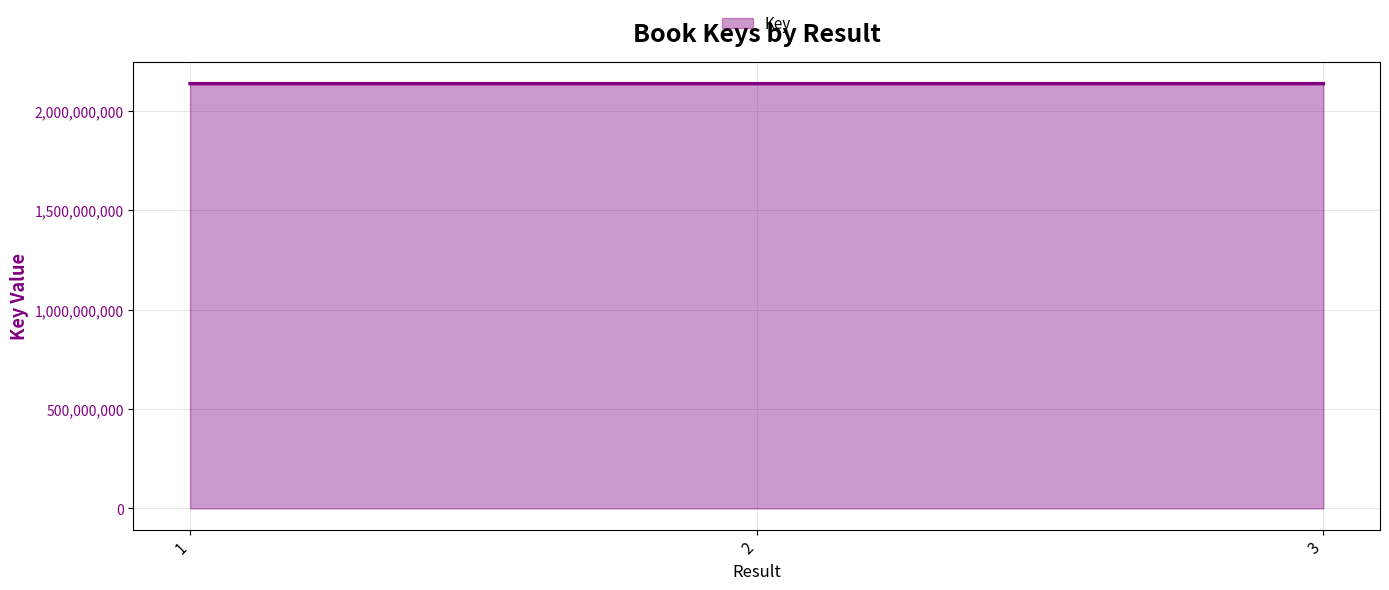

True or false: the data shows 2137665237 at 3.

True